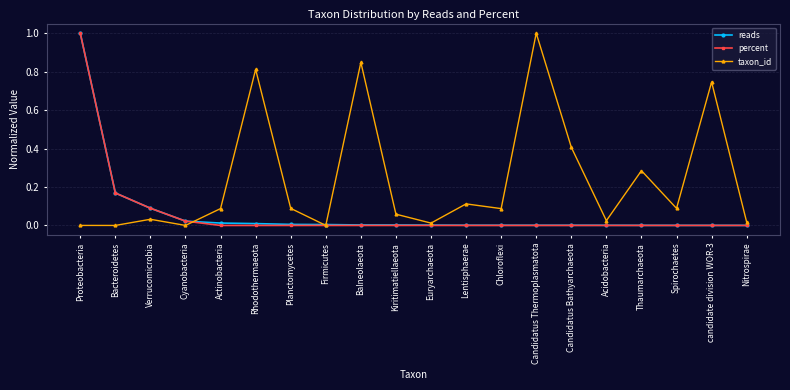

True or false: taxon_id has more than 1 points higher than both neighbors.

True